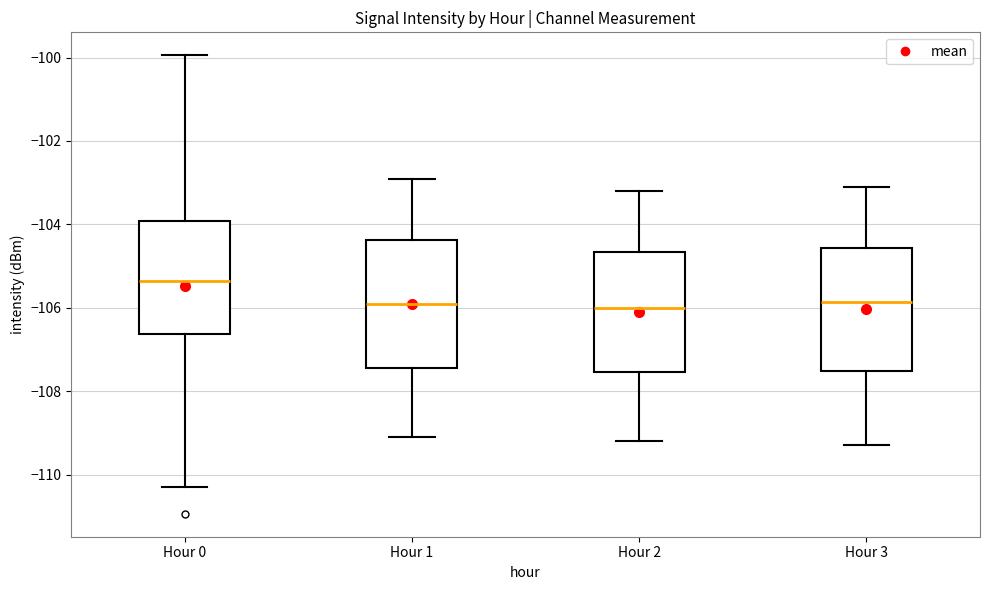

Reading left to right, read every box against the y-axis: the position of its median line, the range the box covers, and the ends of its whiskers. The values are not printed on the chart, so give them approximately, as read against the axis.

Hour 0: median -105.4, box -106.6 to -104.0, whiskers -110.4 to -100.0
Hour 1: median -106.0, box -107.4 to -104.4, whiskers -109.2 to -103.0
Hour 2: median -106.0, box -107.6 to -104.6, whiskers -109.2 to -103.2
Hour 3: median -105.8, box -107.6 to -104.6, whiskers -109.4 to -103.2